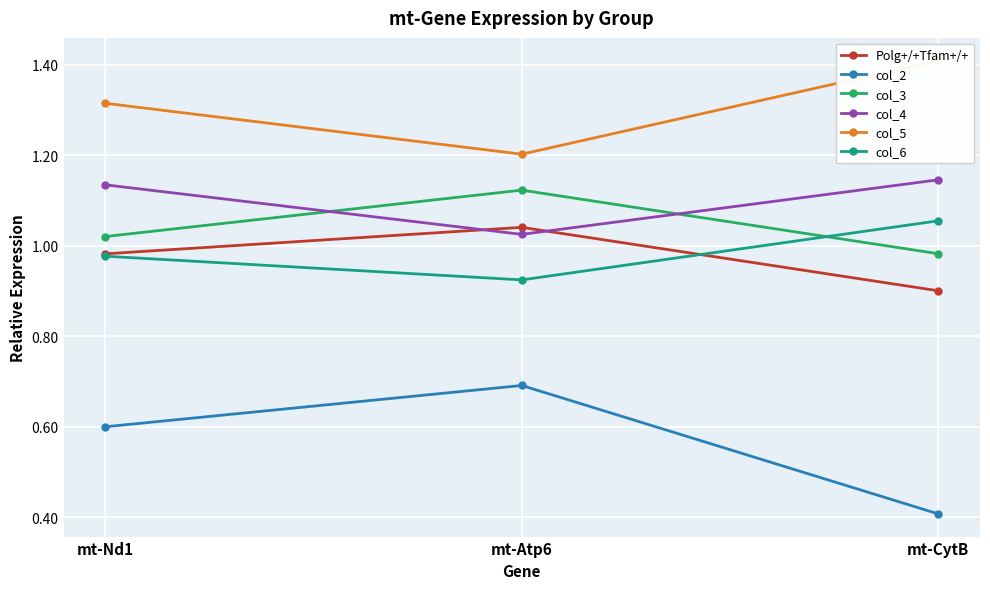

What is the value of the col_6 point at the 2nd from the left?

0.9